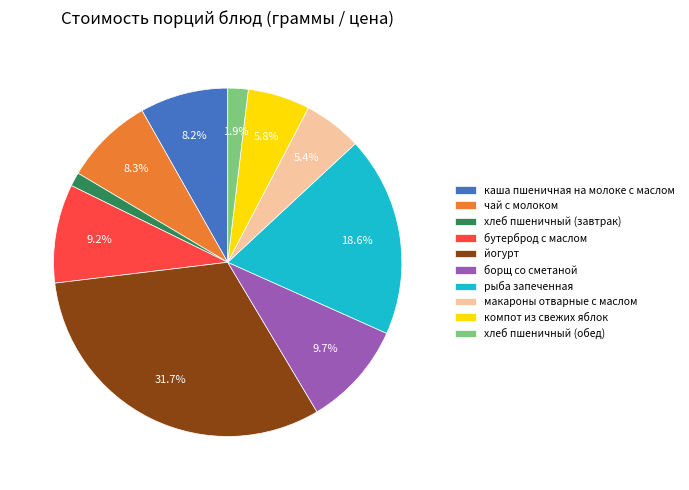

How many slices are in this pie chart?

10